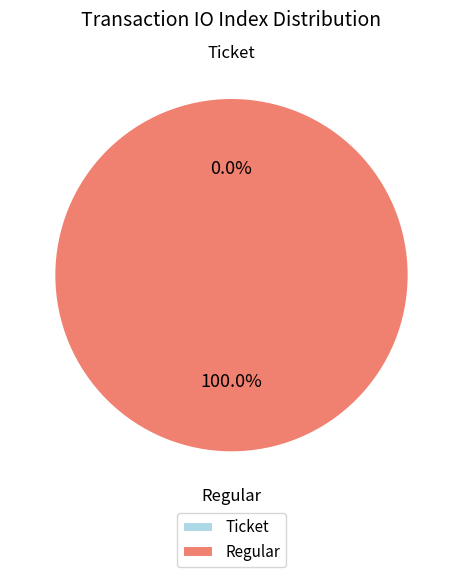

Count the number of slices in the pie.

2